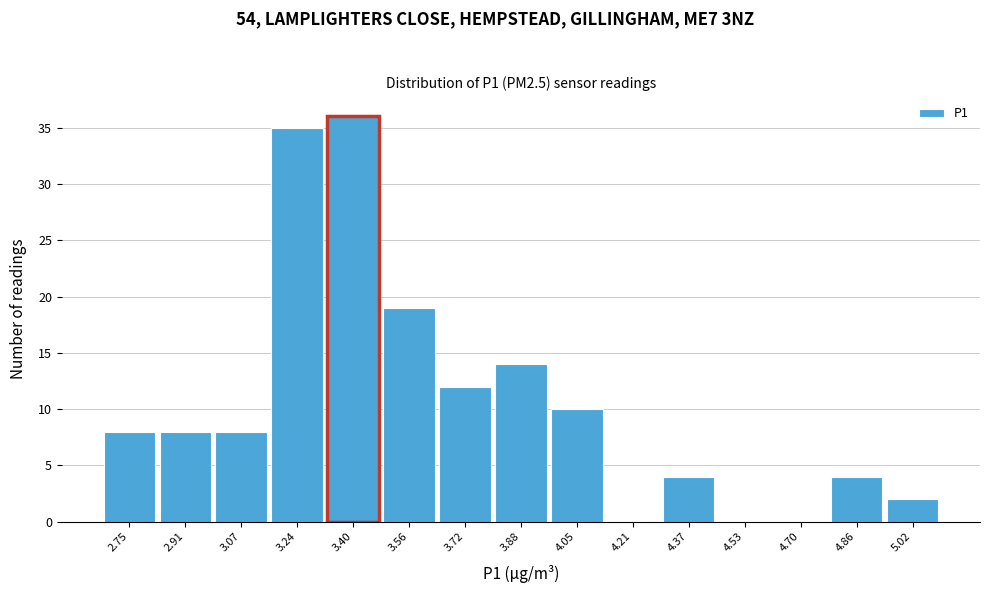

How tall is the bar that spans 4.290 to 4.452 on the x-axis? Neither the bar edges nor the heights are printed on the chart, so give them approximately, as read against the axes.

4